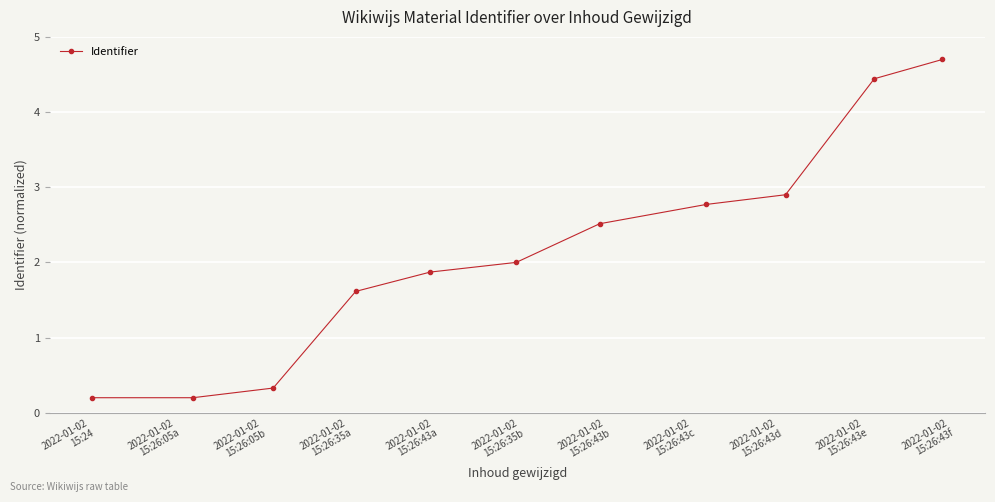

How many series are shown in this chart?

1